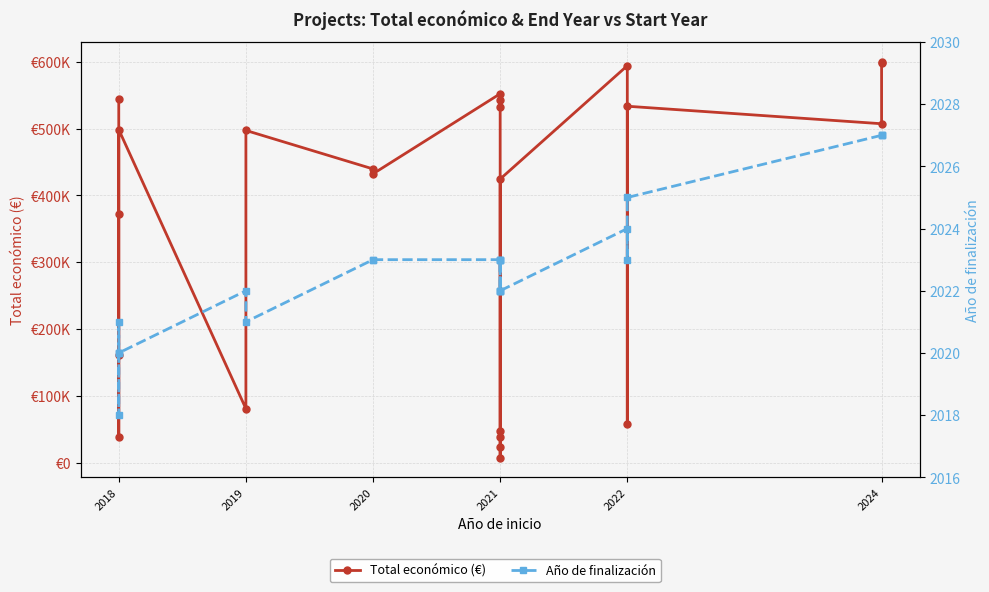

Is the value of Total económico (€) at 2018 greater than the value of Año de finalización at 2021?

Yes